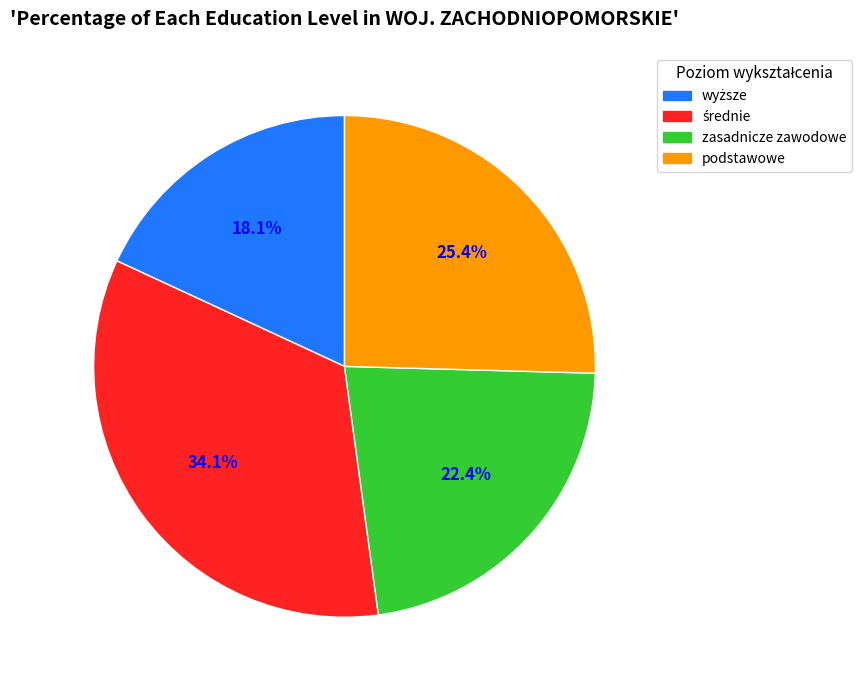

To the nearest percent, what is the difference between the largest and smallest slice percentages?

16%